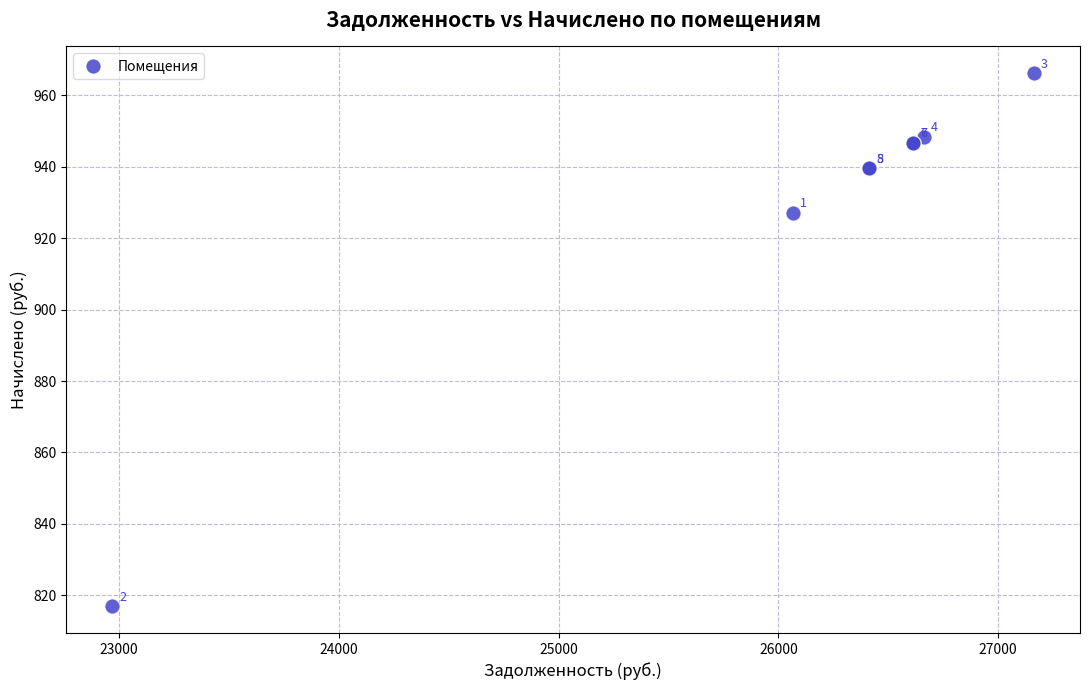

What Y value in the scatter plot is closest to 891?

927.1